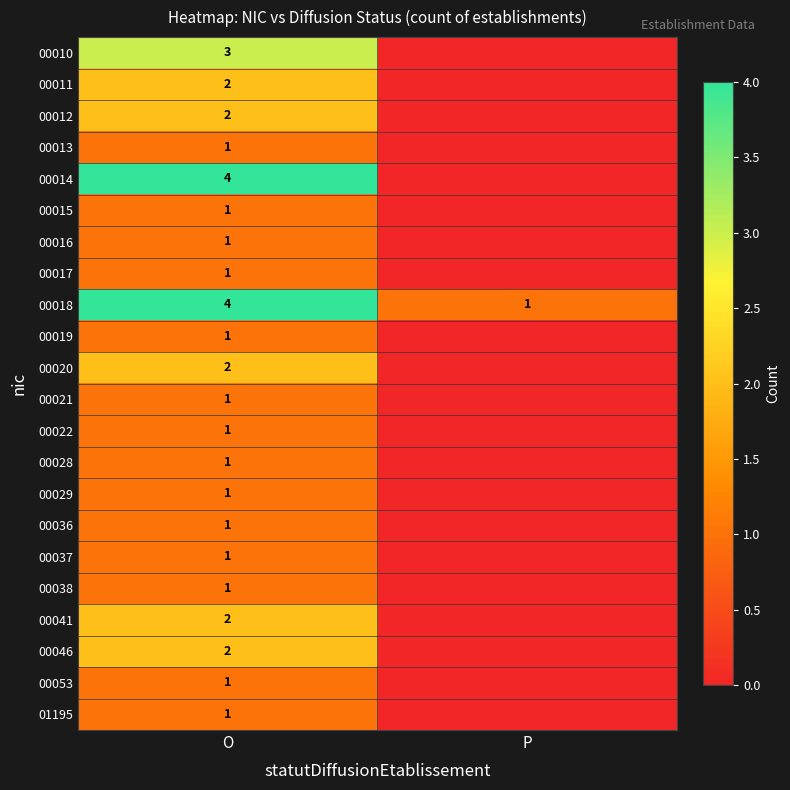

True or false: 00015 has a value of 1 at O.

True